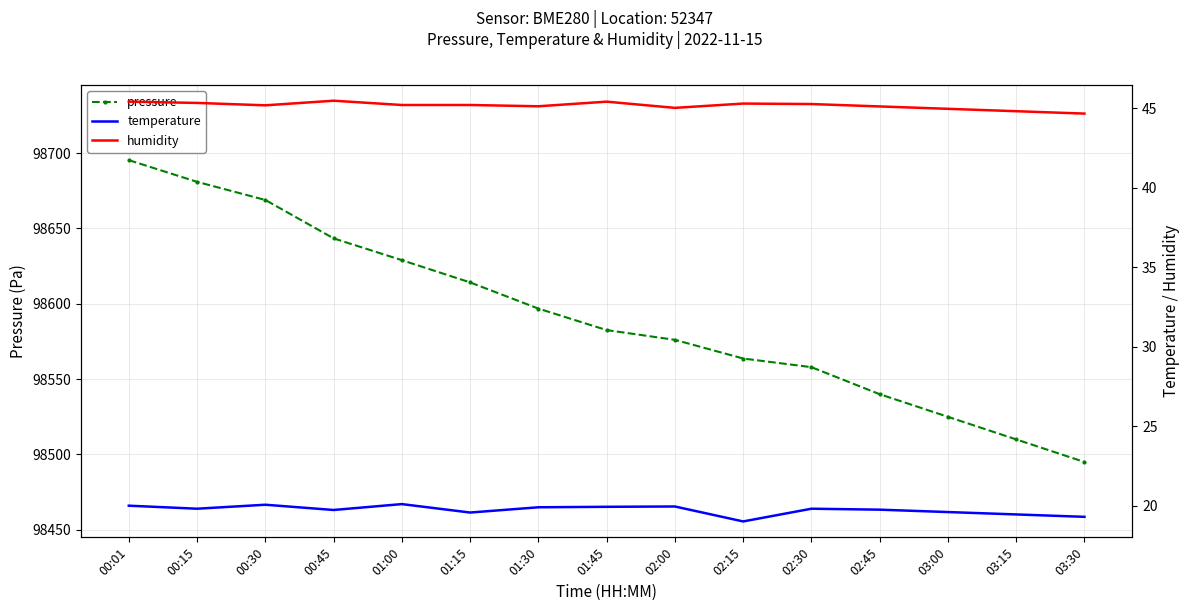

True or false: pressure and temperature cross at least once.

False